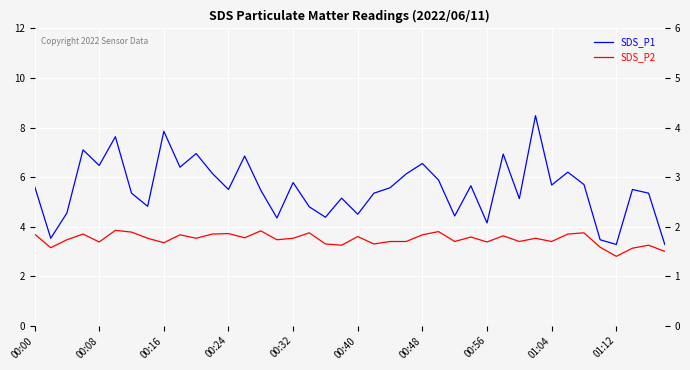

What is the average value of the SDS_P2 series?

3.5